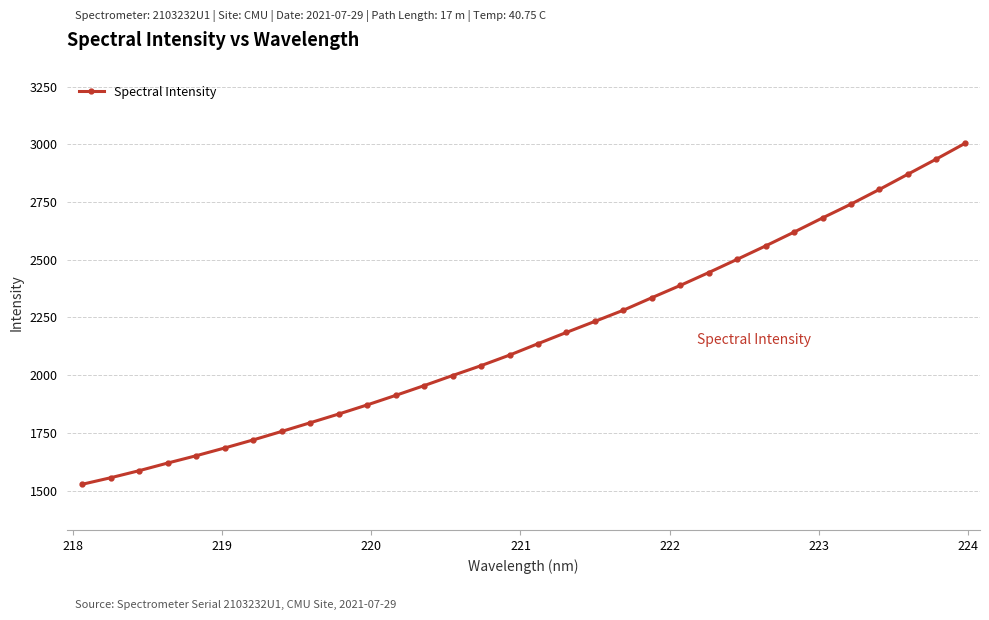

What is the difference between the maximum and minimum values?

1476.7